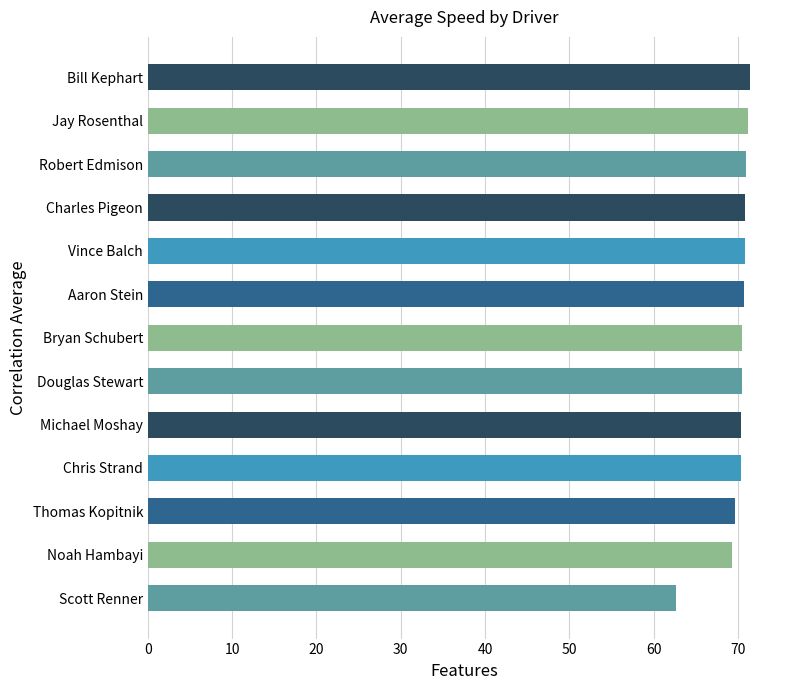

The value at Aaron Stein is 109.8. True or false?

False